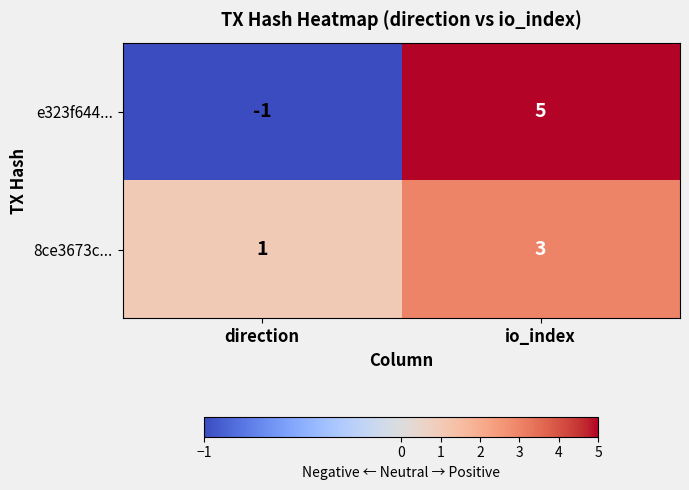

What is the sum of the e323f644... values at direction and io_index?

4